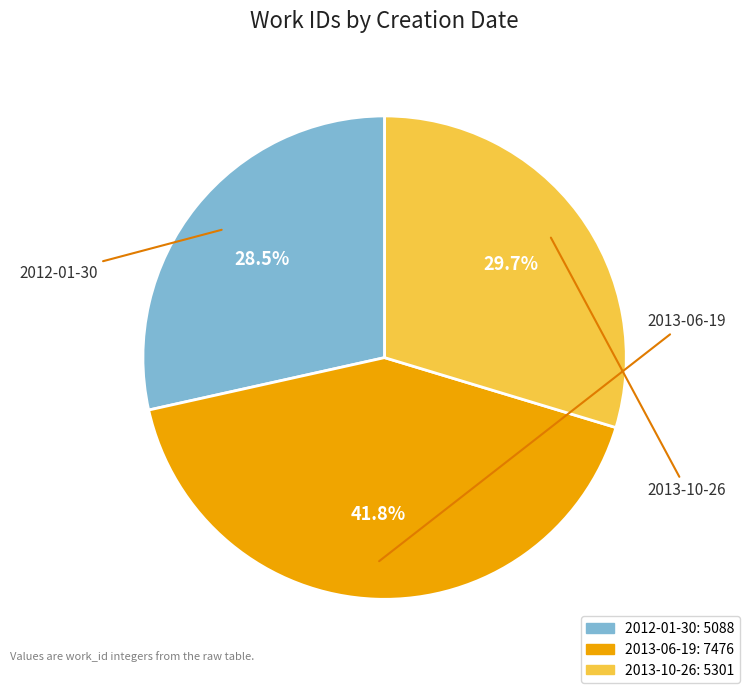

To the nearest percent, what is the combined percentage of 2012-01-30 and 2013-10-26?

58%